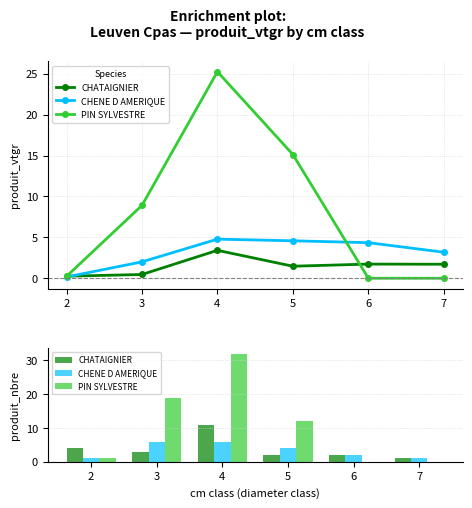

Rank the series at 2 from lowest to highest value.

CHENE D AMERIQUE, PIN SYLVESTRE, CHATAIGNIER